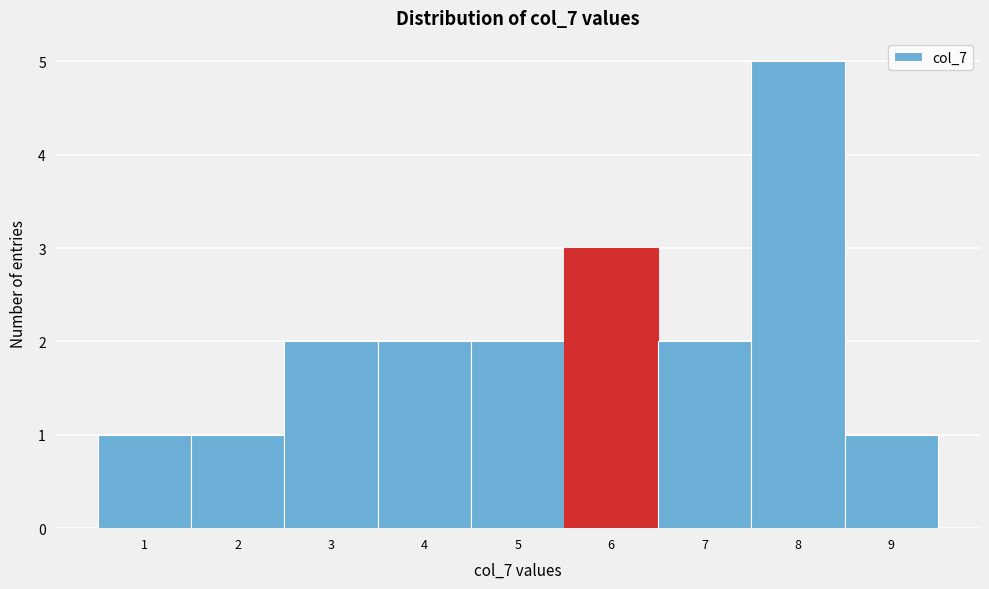

Reading left to right, transcribe this chart: for each bar, give the range it covers on the x-axis and its height. The values are not printed on the chart, so give them approximately, as read against the axis.

0.5 to 1.5: 1
1.5 to 2.5: 1
2.5 to 3.5: 2
3.5 to 4.5: 2
4.5 to 5.5: 2
5.5 to 6.5: 3
6.5 to 7.5: 2
7.5 to 8.5: 5
8.5 to 9.5: 1